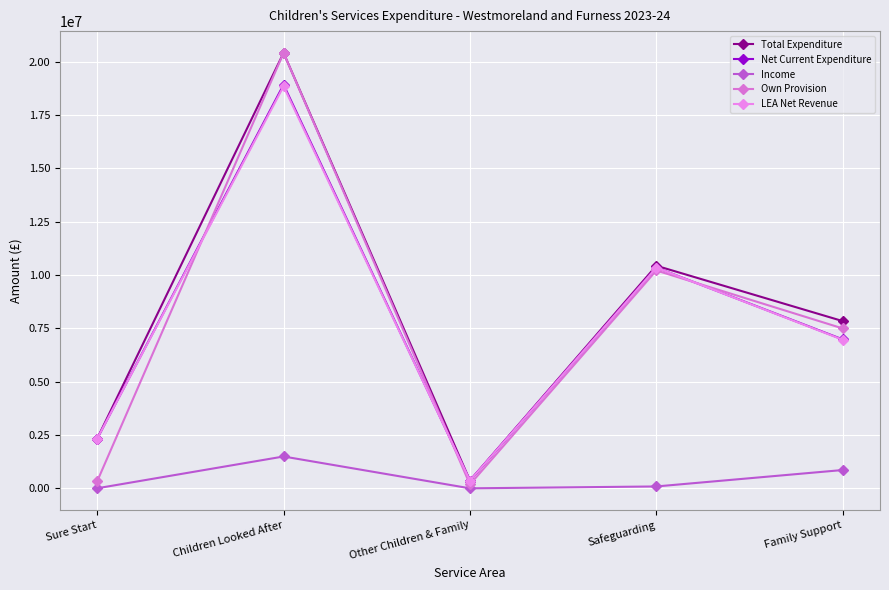

True or false: Net Current Expenditure has a value of 4271658.4 at Children Looked After.

False